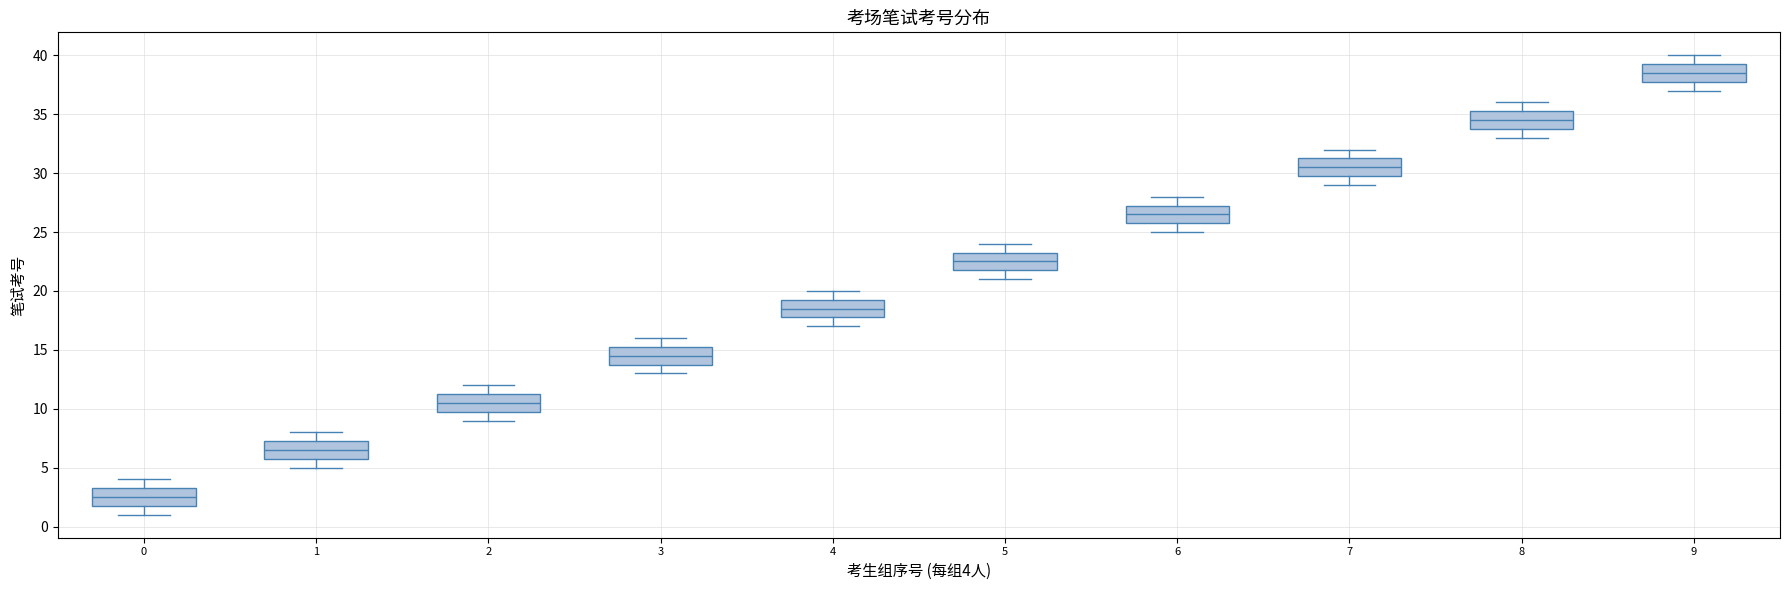

Reading left to right, transcribe this box plot: for each box, give where its median line is, the range the box spans, and where its two whiskers end, as read against the y-axis. The values are not printed on the chart, so give them approximately, as read against the axis.

0: median 2.5, box 2.0 to 3.5, whiskers 1.0 to 4.0
1: median 6.5, box 6.0 to 7.5, whiskers 5.0 to 8.0
2: median 10.5, box 10.0 to 11.5, whiskers 9.0 to 12.0
3: median 14.5, box 14.0 to 15.5, whiskers 13.0 to 16.0
4: median 18.5, box 18.0 to 19.5, whiskers 17.0 to 20.0
5: median 22.5, box 22.0 to 23.5, whiskers 21.0 to 24.0
6: median 26.5, box 26.0 to 27.5, whiskers 25.0 to 28.0
7: median 30.5, box 30.0 to 31.5, whiskers 29.0 to 32.0
8: median 34.5, box 34.0 to 35.5, whiskers 33.0 to 36.0
9: median 38.5, box 38.0 to 39.5, whiskers 37.0 to 40.0